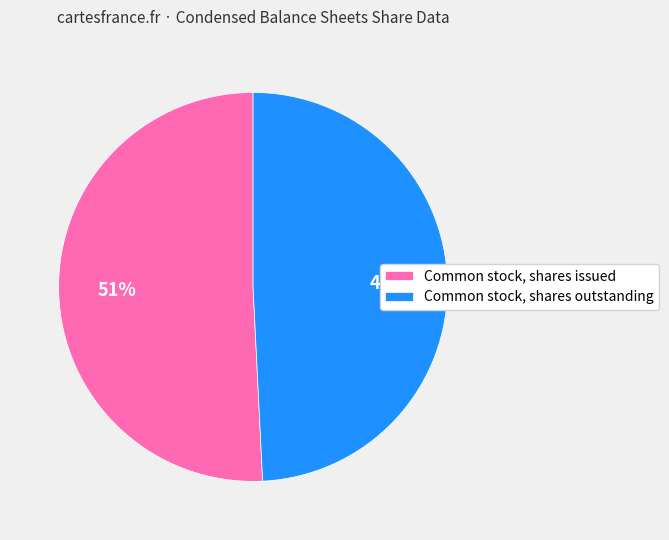

To the nearest percent, what is the combined percentage of Common stock, shares issued and Common stock, shares outstanding?

100%